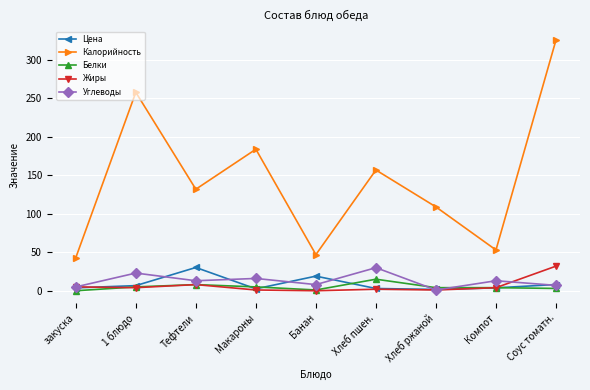

Which label corresponds to the largest value in the chart?

Соус томатн.